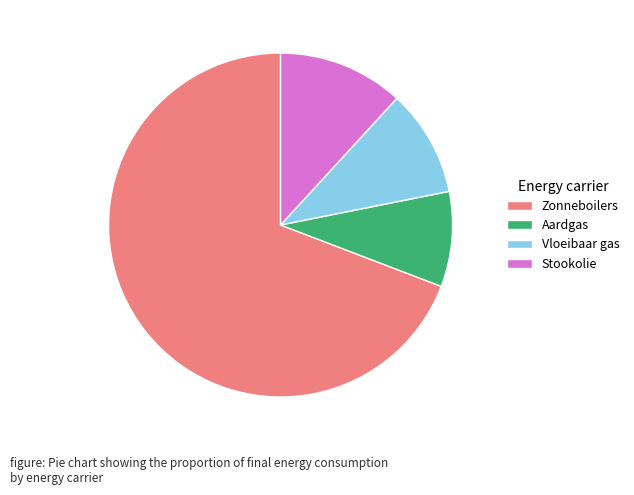

What is the majority slice?

Zonneboilers